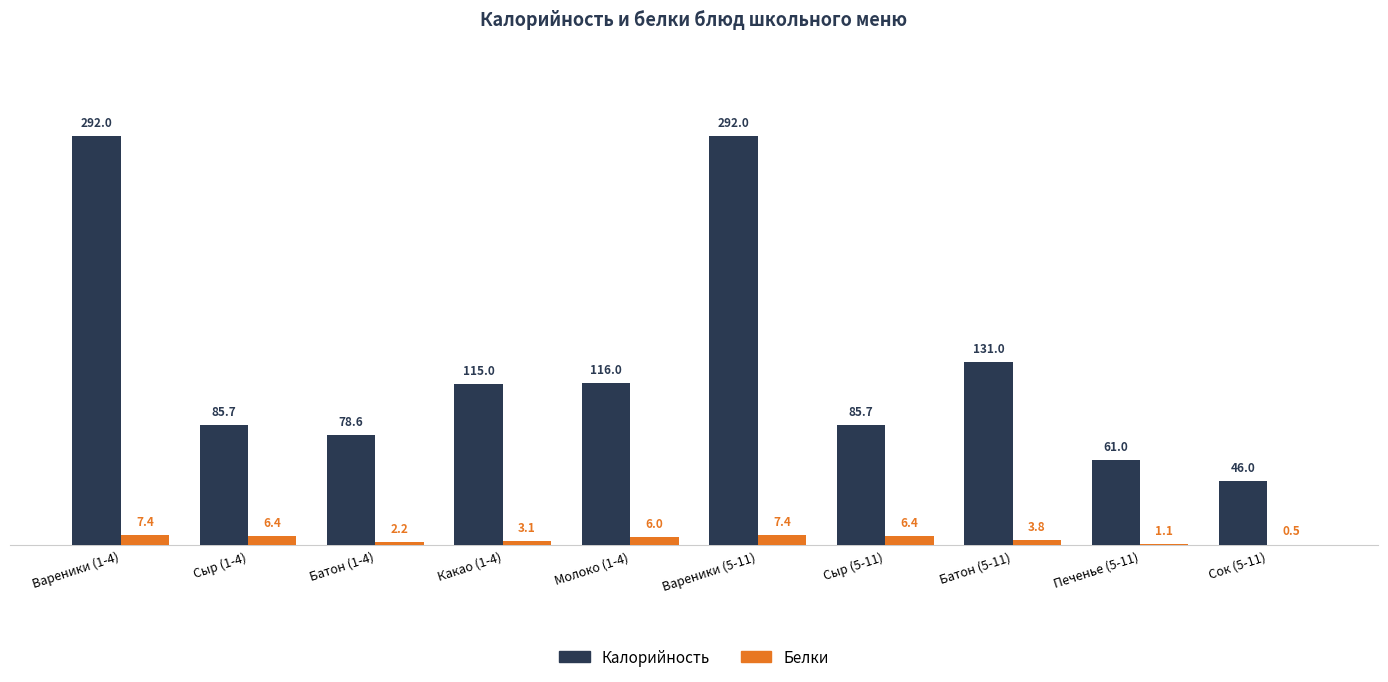

What is the sum of the Калорийность values at Молоко (1-4) and Вареники (1-4)?

408.0